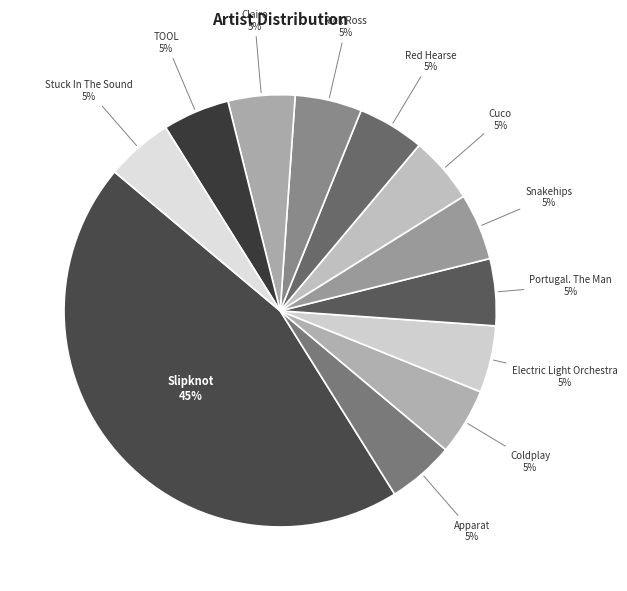

How many slices are in this pie chart?

12